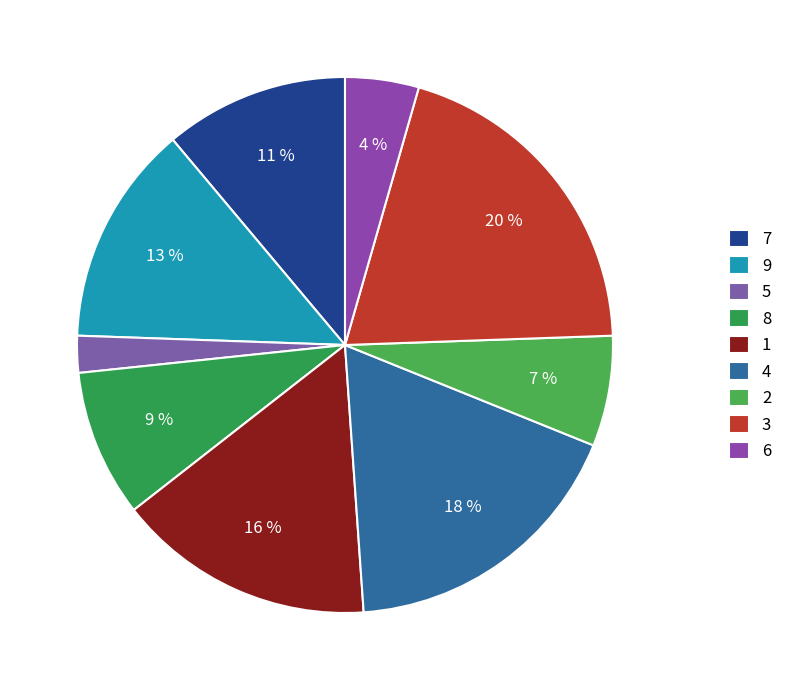

To the nearest percent, what is the difference between the 4 and 7 slice percentages?

7%